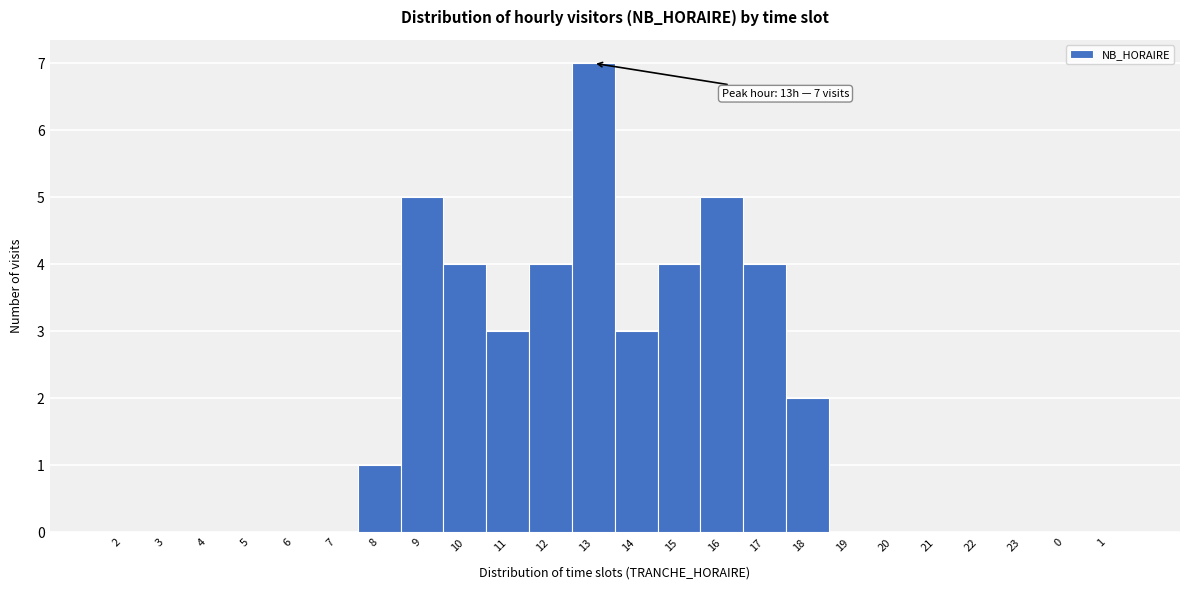

Reading right to left, list all the values displayed in this chart.

1=0	0=0	23=0	22=0	21=0	20=0	19=0	18=2	17=4	16=5	15=4	14=3	13=7	12=4	11=3	10=4	9=5	8=1	7=0	6=0	5=0	4=0	3=0	2=0